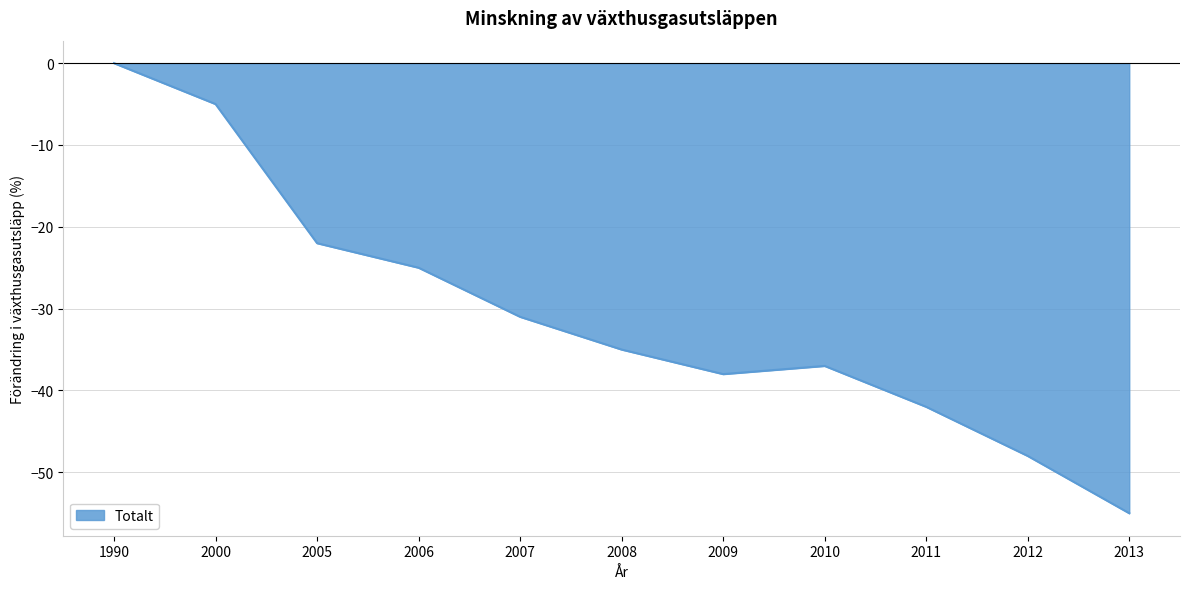

At which label is the value closest to -27?

2006